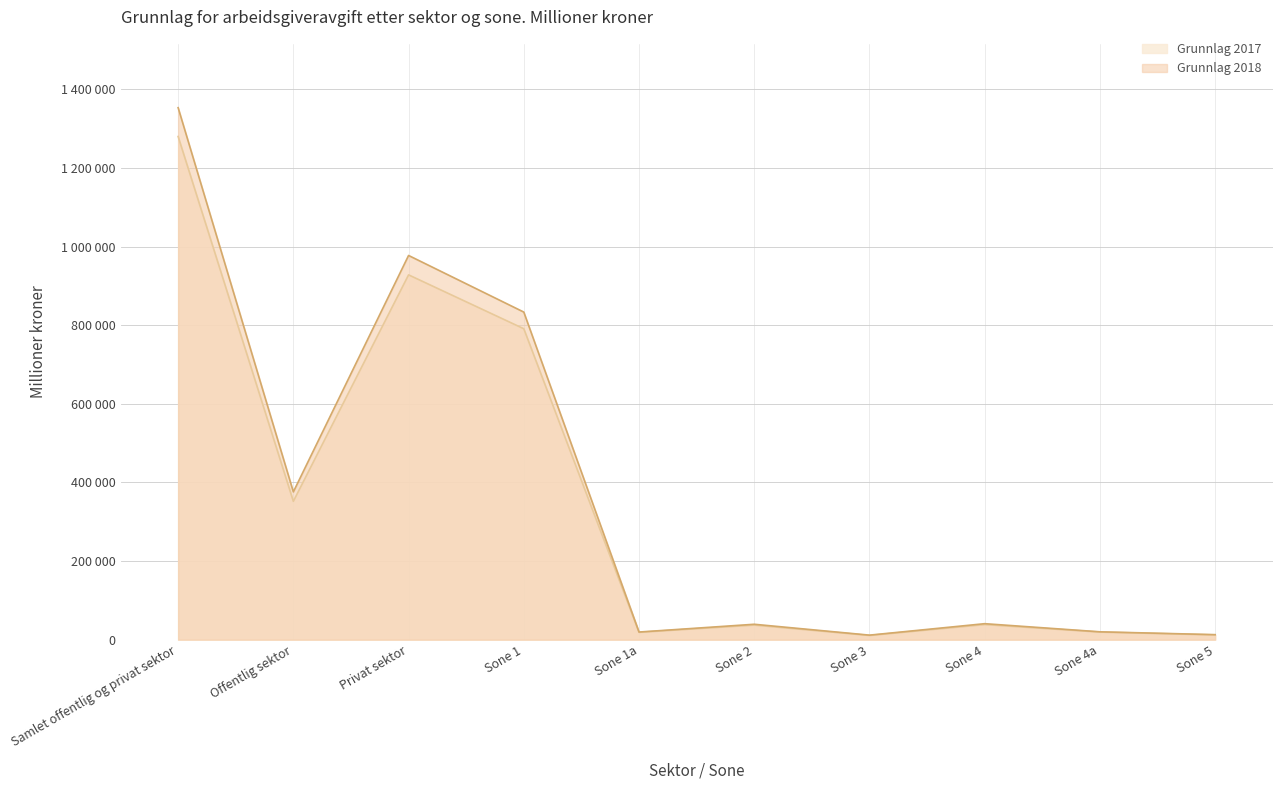

True or false: Grunnlag 2017 has a value of 12128 at Sone 5.

True